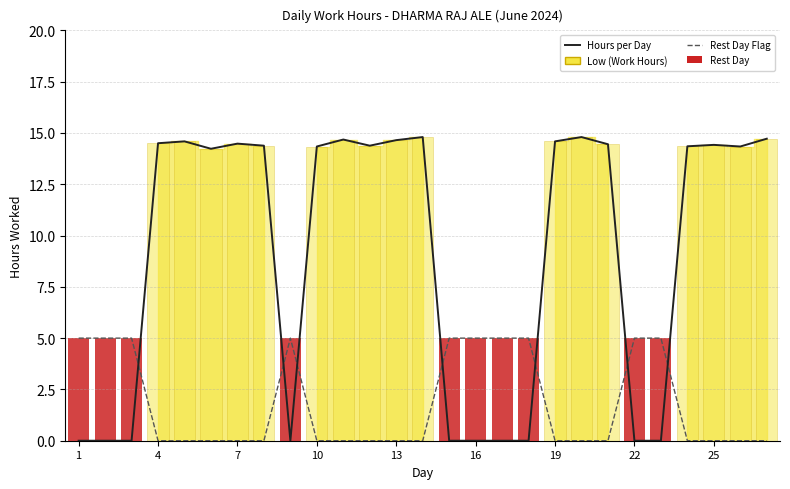

Between 7 and 19, which is larger?

19